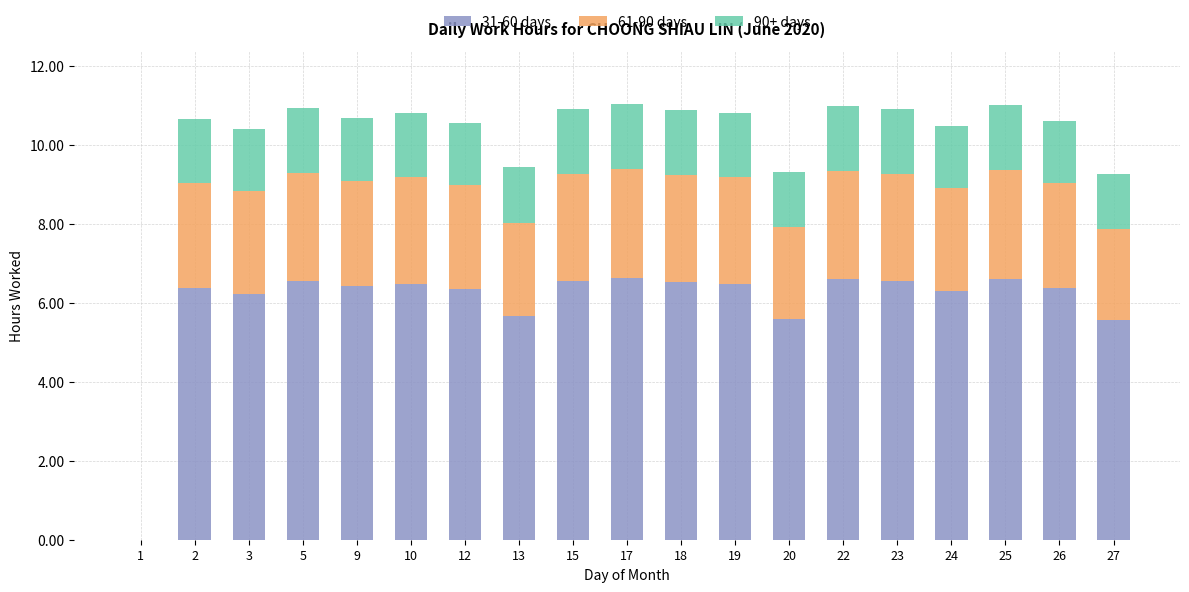

What is the sum of the 31-60 days values at 2 and 1?

6.4